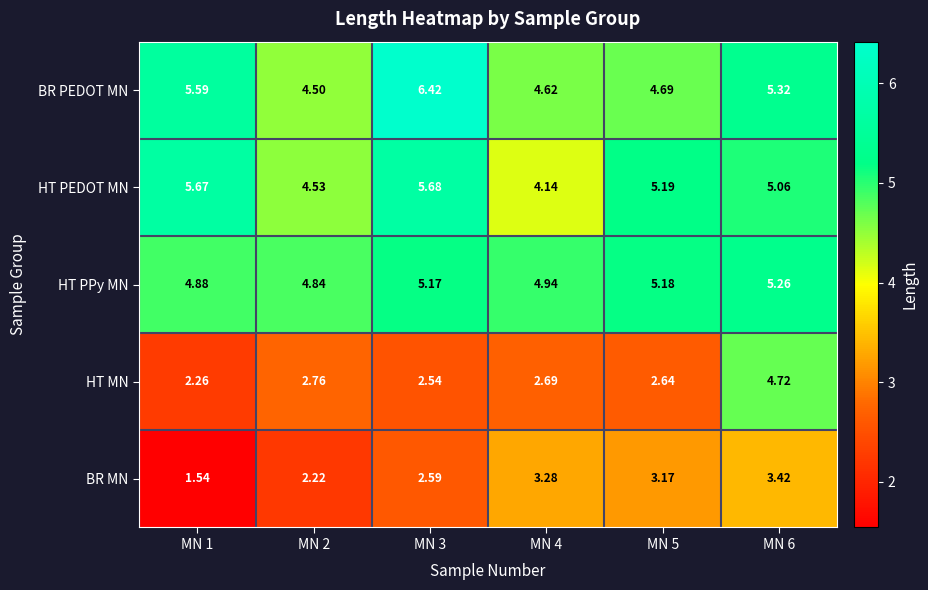

Is the value of BR PEDOT MN at MN 2 greater than the value of HT PPy MN at MN 6?

No